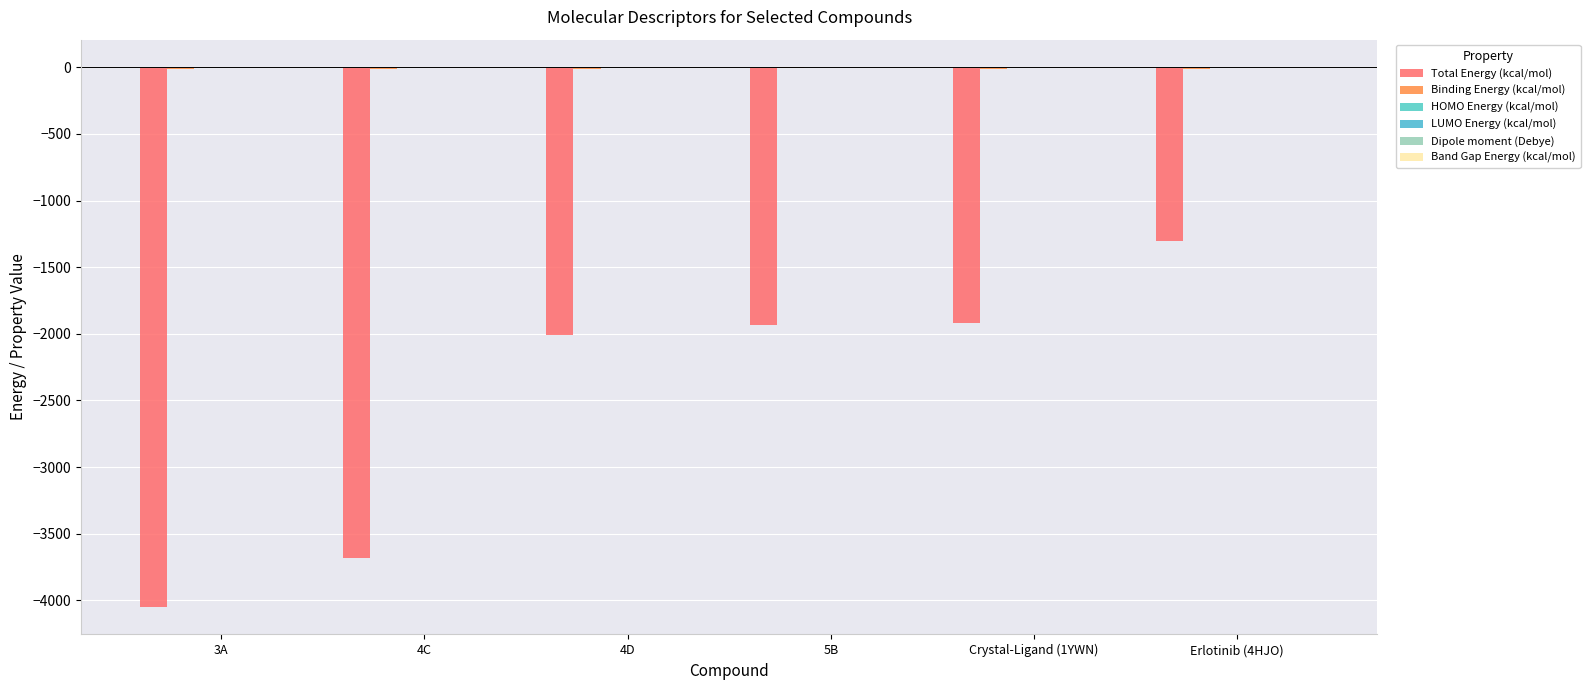

What is the sum of the Dipole moment (Debye) values at 4C and Crystal-Ligand (1YWN)?

7.6